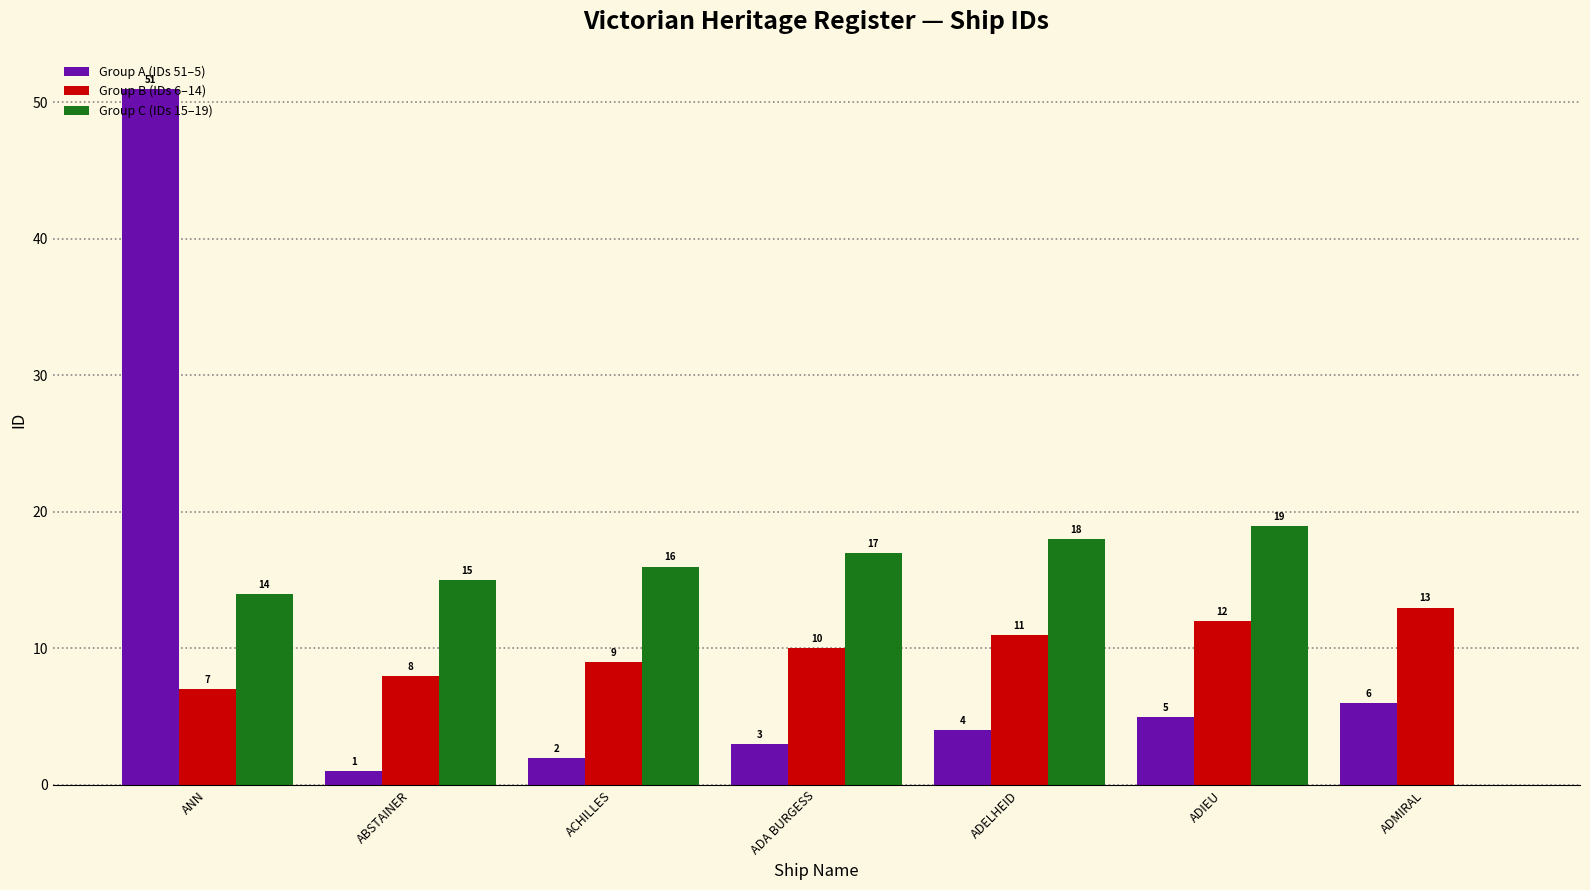

At which category is the sum across all series the highest?

ANN